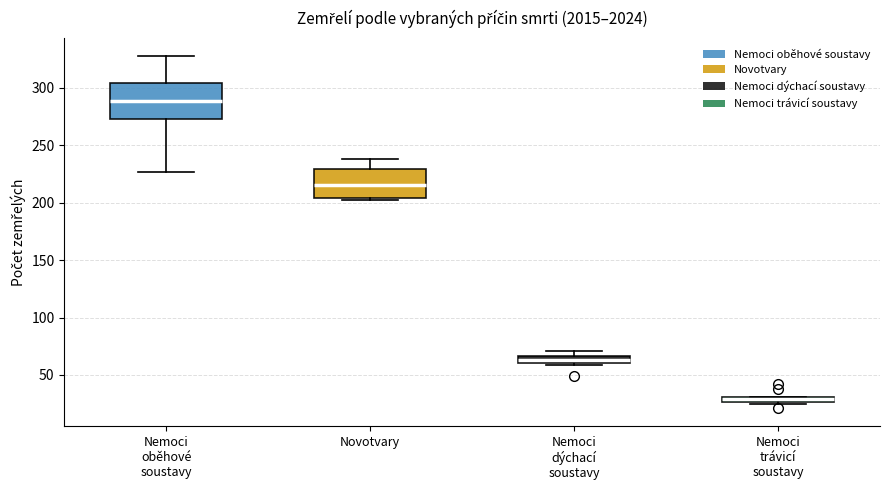

Which box is the tallest, from its lower edge to its upper edge?

Nemoci oběhové soustavy